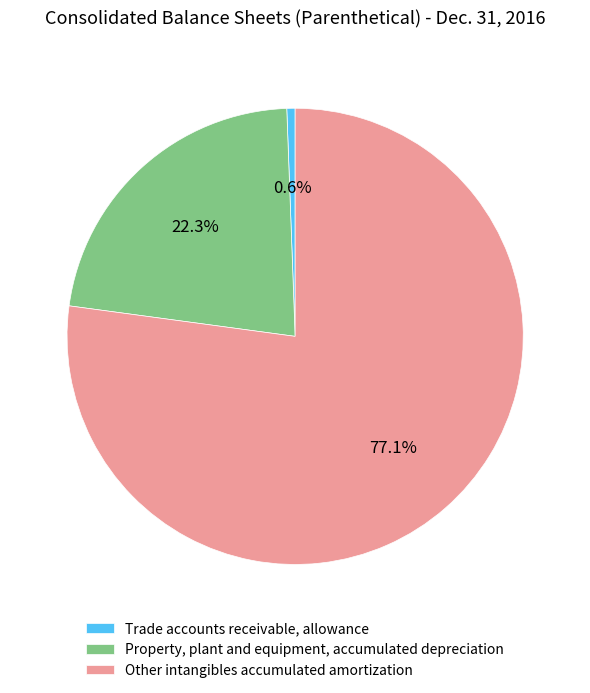

Rank the categories by value from highest to lowest.

Other intangibles accumulated amortization, Property, plant and equipment, accumulated depreciation, Trade accounts receivable, allowance